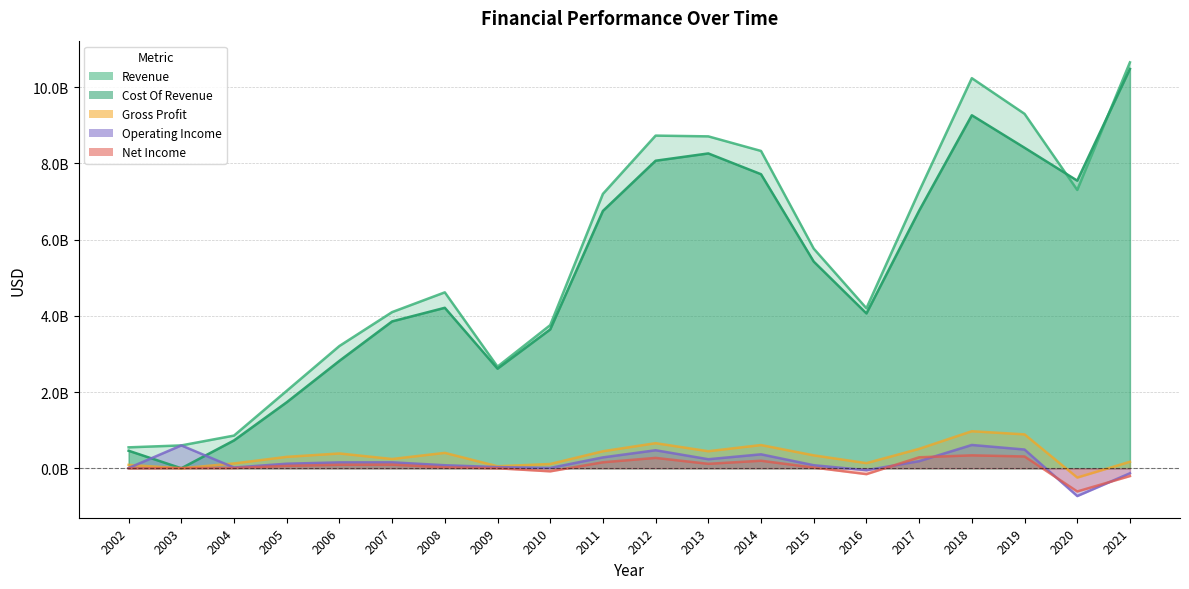

Where does the Net Income series first go above 64116000?

2006